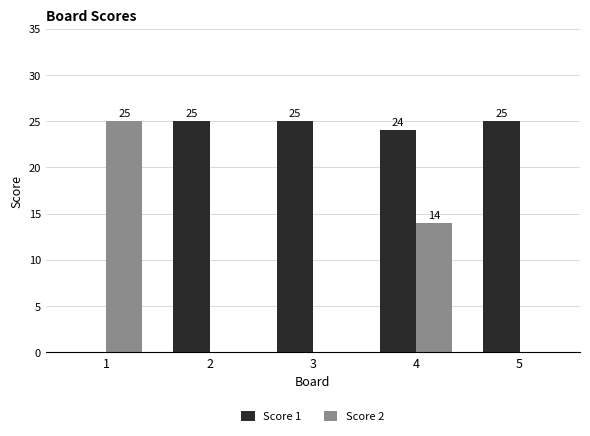

Reading left to right, list all the values displayed in this chart.

Score 1: 0	25	25	24	25
Score 2: 25	0	0	14	0